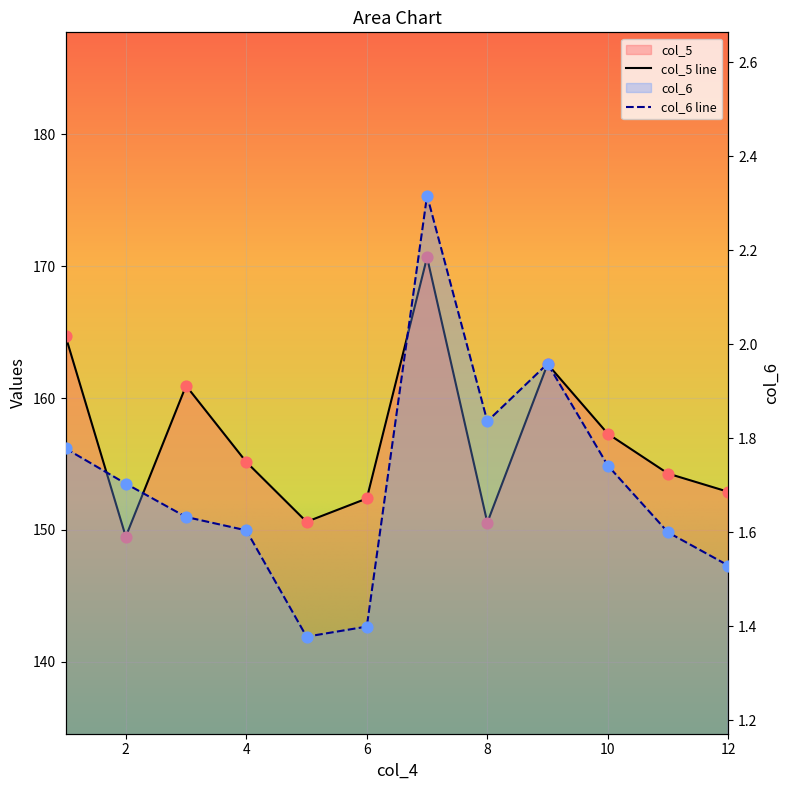

Which series has the largest total across all categories?

col_5